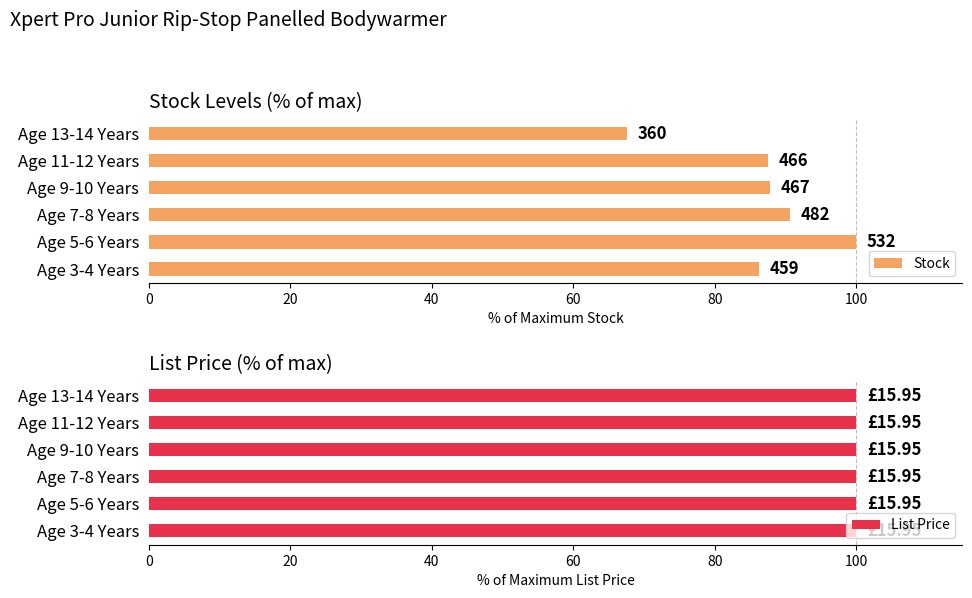

Rank the series by their average value, from lowest to highest.

List Price, Stock